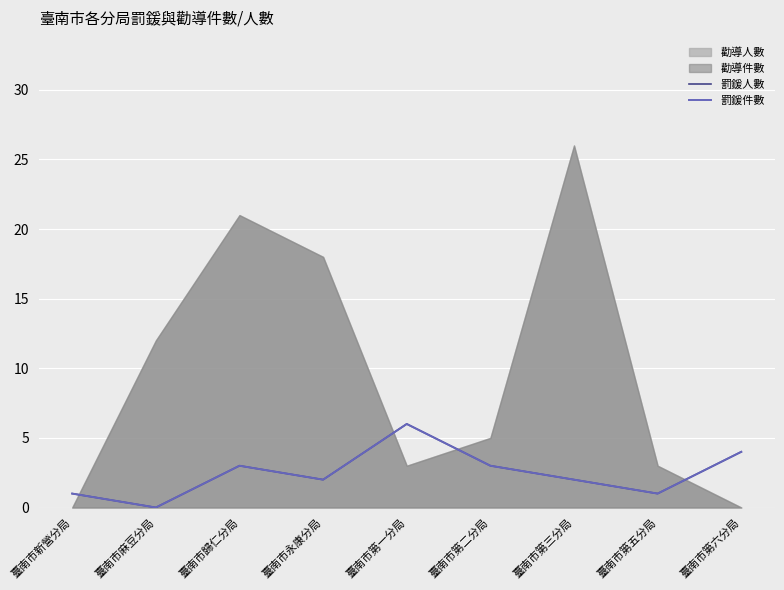

What is the sum of all 罰鍰人數 values?

22